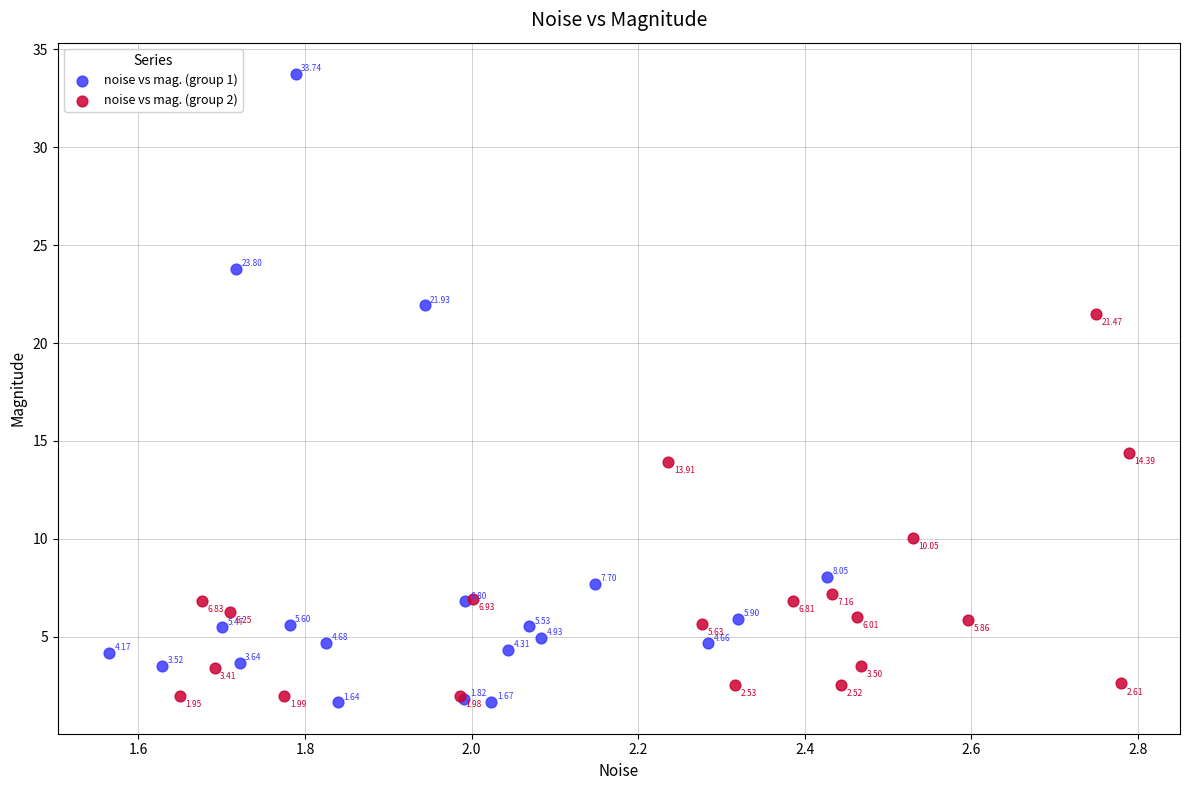

Which series has the widest spread of Y values?

noise vs mag. (group 1)